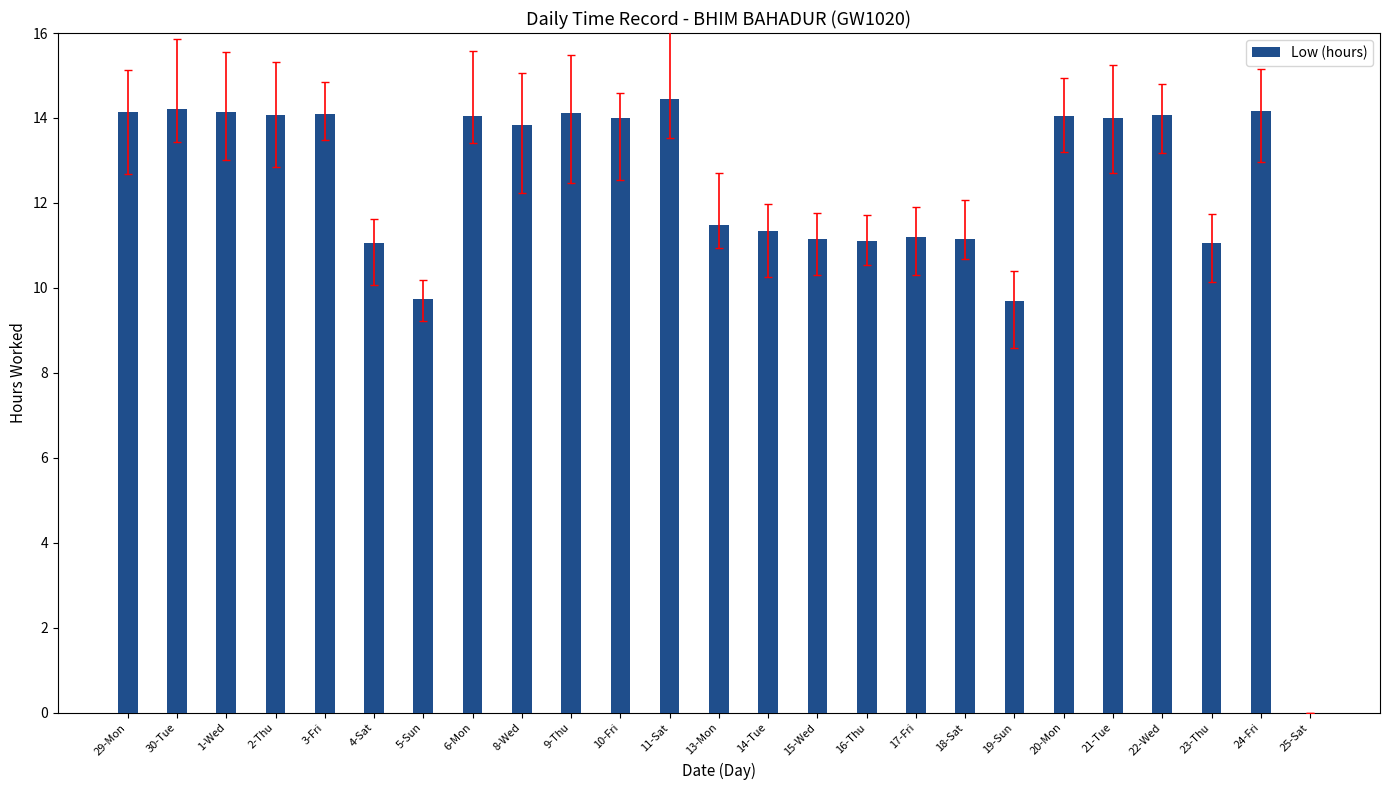

Is it true that the value at 21-Tue is 18.9?

False